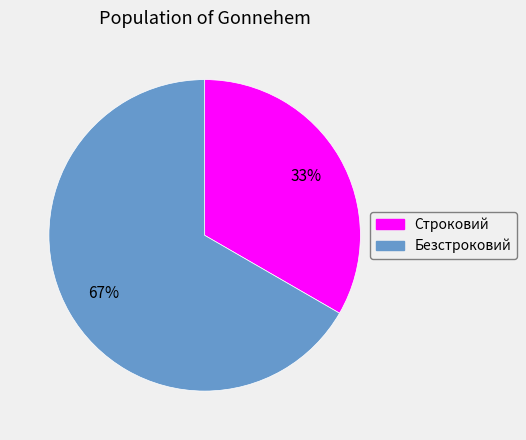

What percentage is the Строковий slice, to the nearest percent?

33%